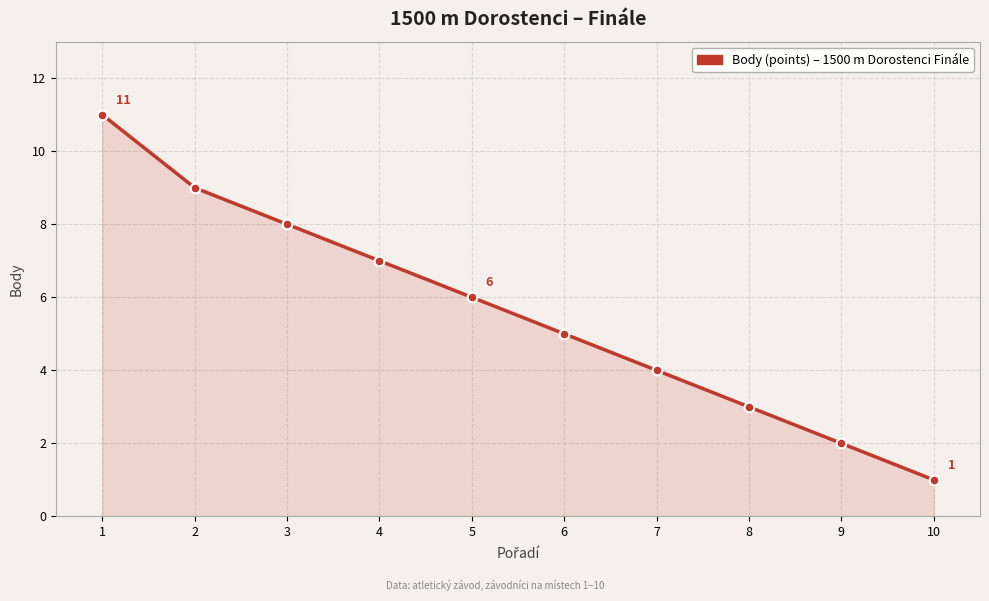

What is the change in value from 2 to 6?

-4